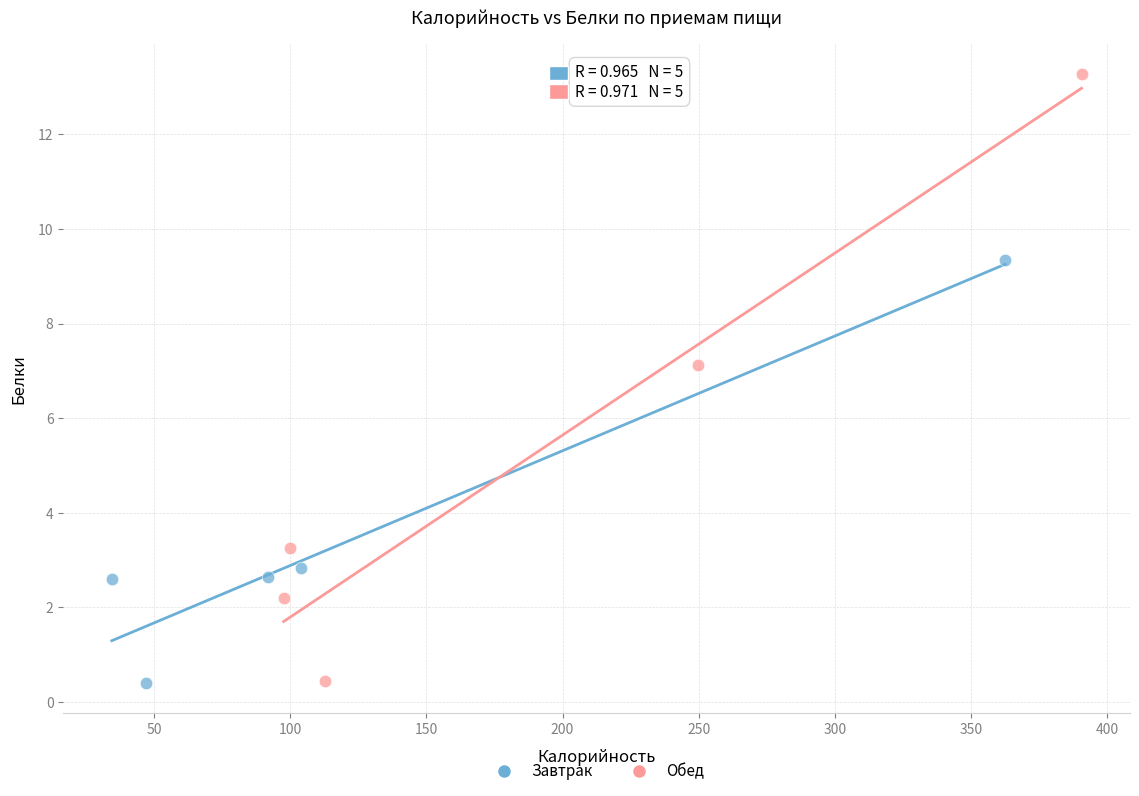

Which series contains the highest Y value?

Обед